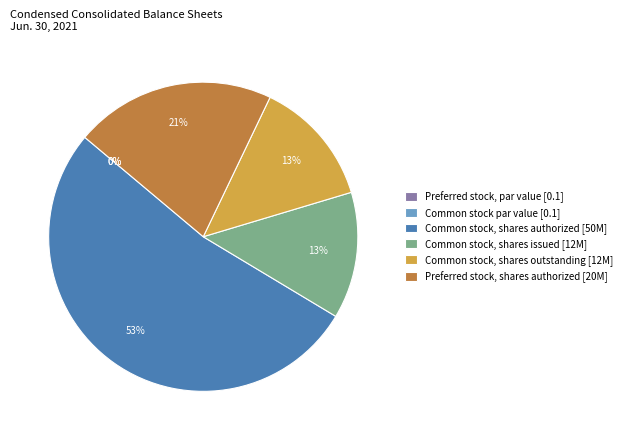

To the nearest percent, what is the difference between the largest and smallest slice percentages?

53%